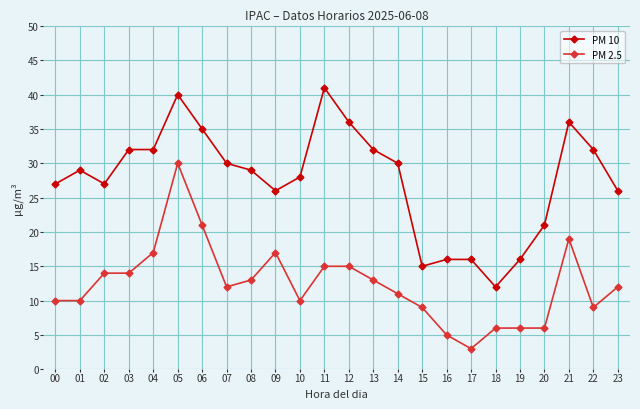

True or false: PM 2.5 has more than 0 interior local peaks.

True